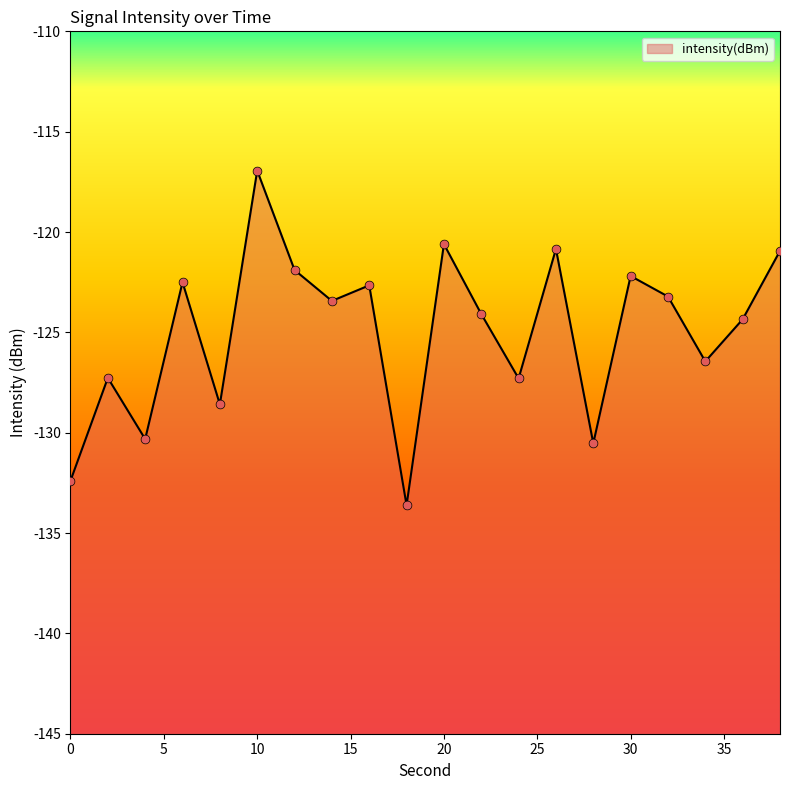

What is the change in value from 0 to 6?

+9.9